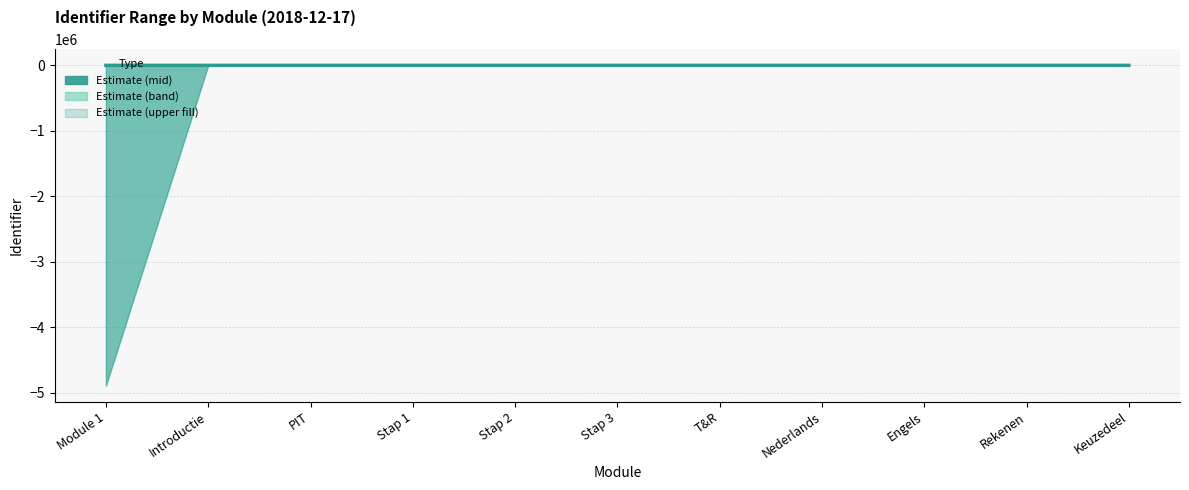

Reading right to left, transcribe all the data shown in this chart.

Keuzedeel=18	Rekenen=17	Engels=16	Nederlands=15	T&R=14	Stap 3=13	Stap 2=11	Stap 1=9	PIT=7	Introductie=3	Module 1=0